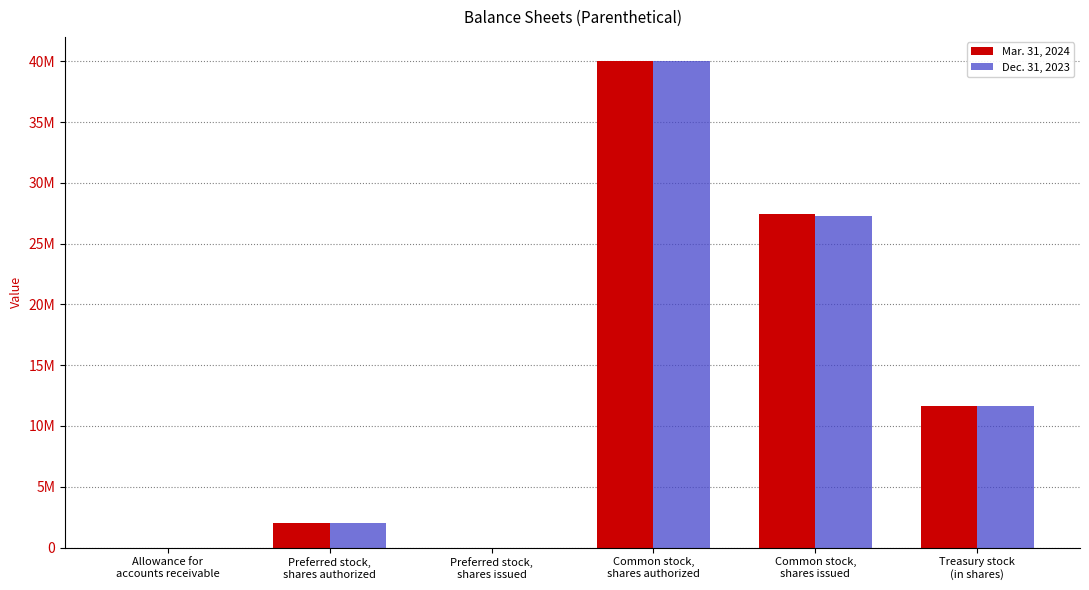

The Dec. 31, 2023 series shows 4593359 at Treasury stock
(in shares). True or false?

False